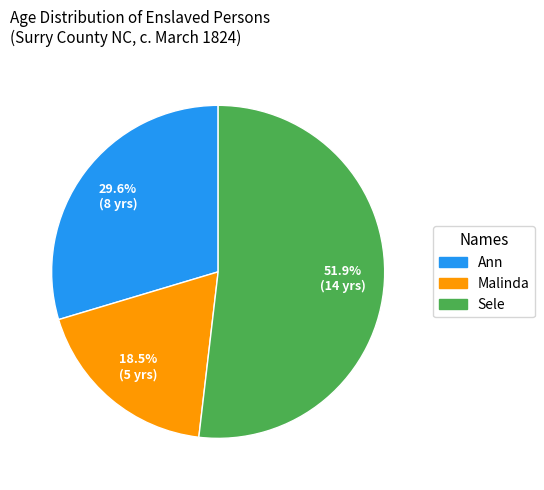

Rank the categories by value from lowest to highest.

Malinda, Ann, Sele